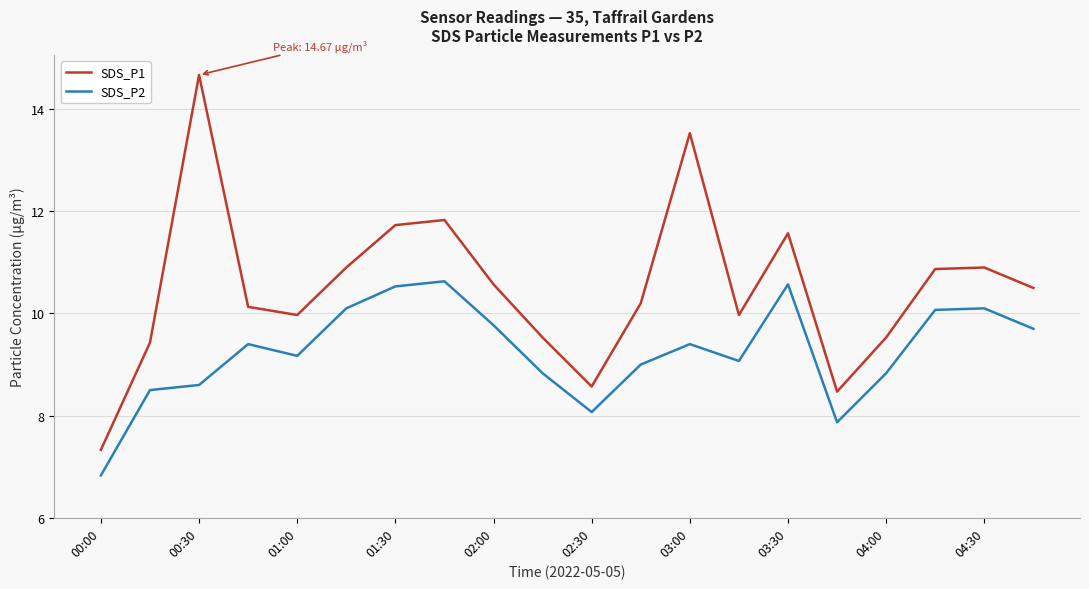

What is the difference between the maximum and minimum values in the SDS_P1 series?

7.3